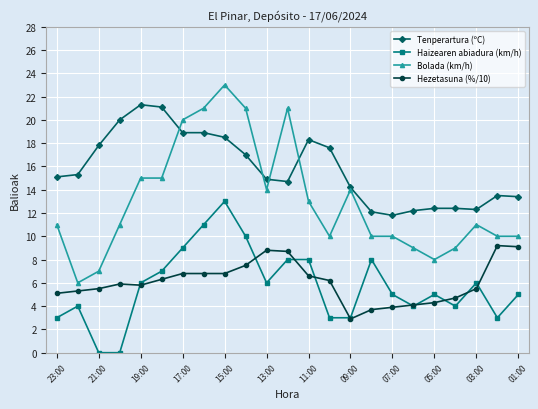

Which series has the largest total across all categories?

Tenperartura (ºC)